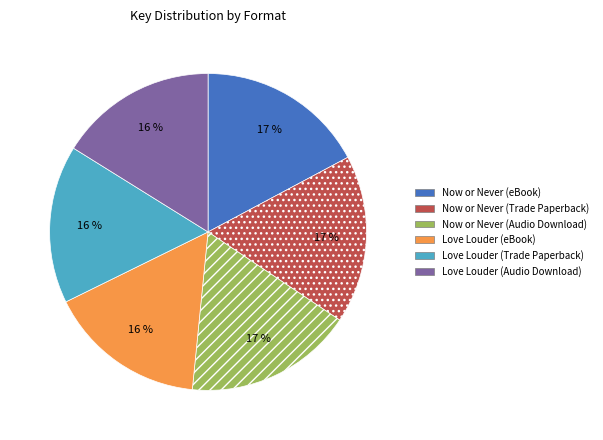

True or false: Now or Never (Audio Download) accounts for 17% of the total.

True